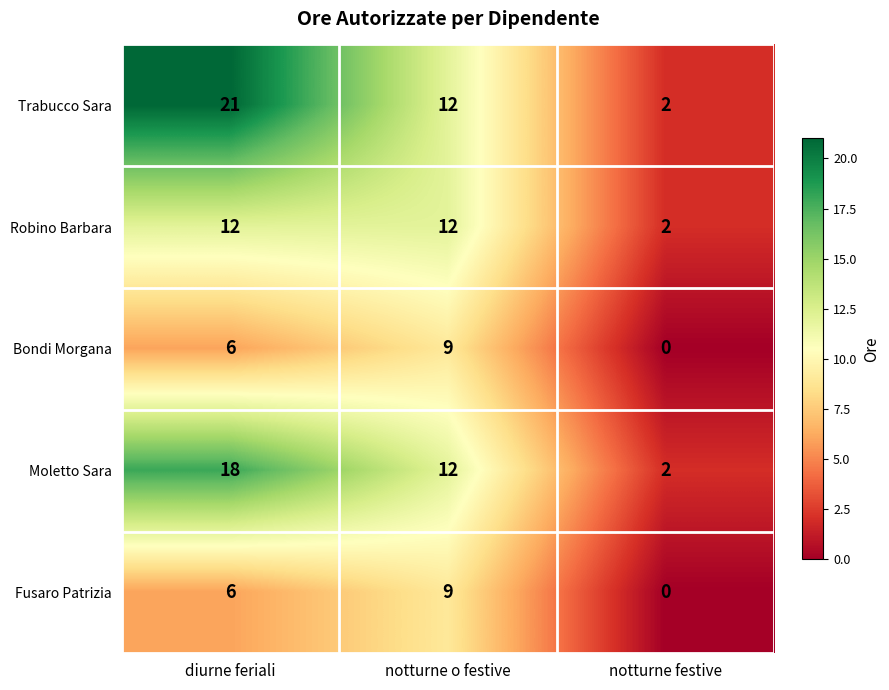

What is the greatest value displayed?

21